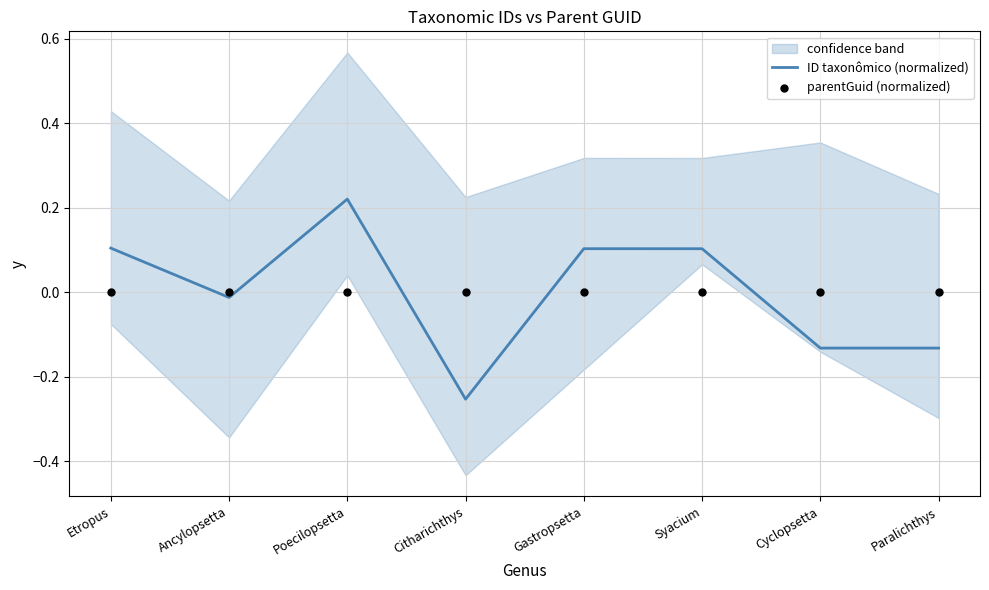

What are all the series names shown in the legend?

ID taxonômico (normalized), parentGuid (normalized)